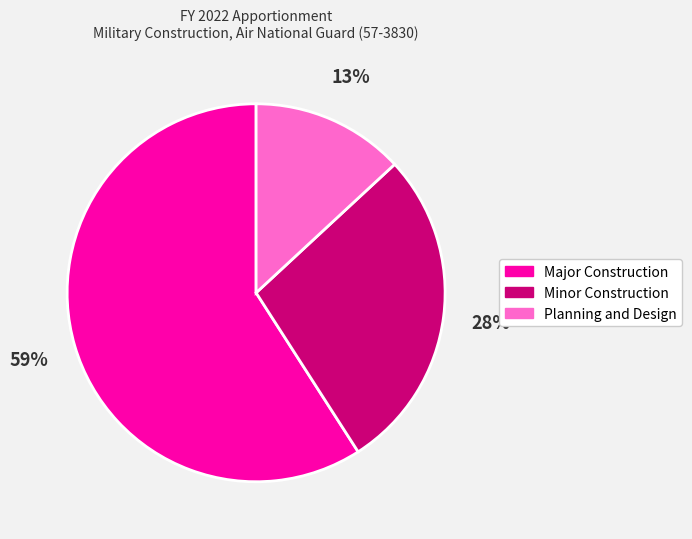

Do Minor Construction and Major Construction together represent more than half of the pie?

Yes